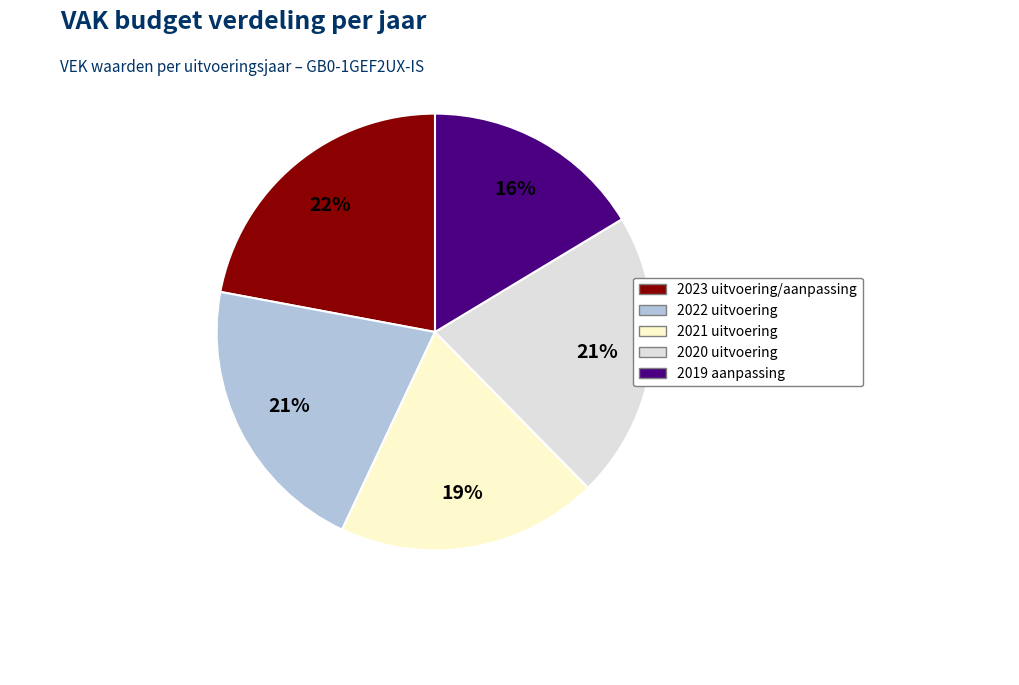

Is there a majority slice in this chart?

No